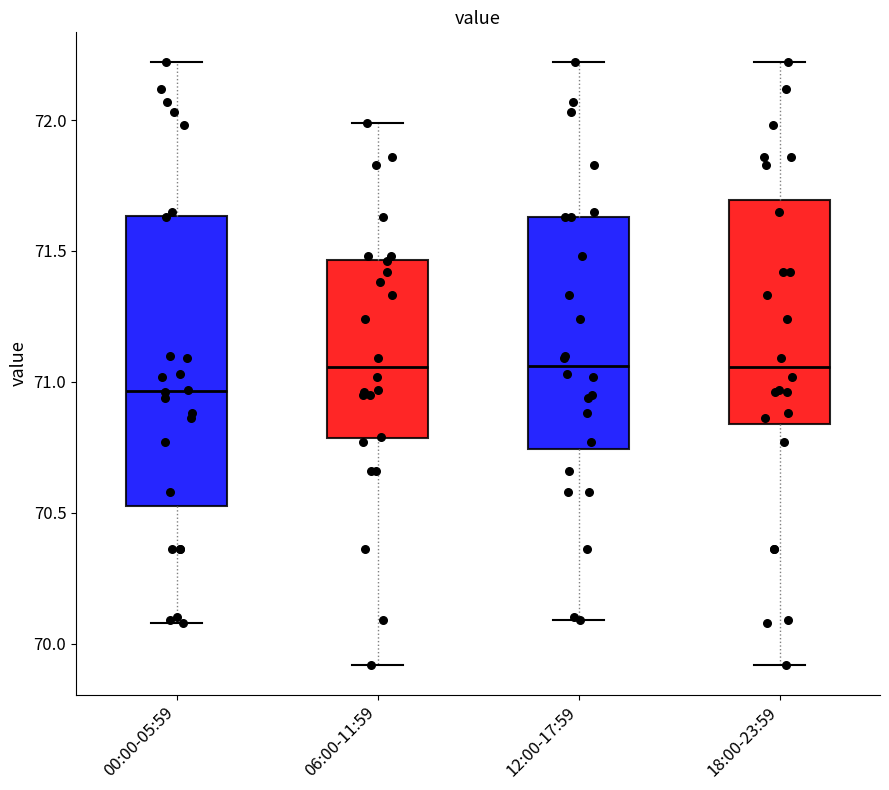

Reading left to right, transcribe this box plot: for each box, give where its median line is, the range the box spans, and where its two whiskers end, as read against the y-axis. The values are not printed on the chart, so give them approximately, as read against the axis.

00:00-05:59: median 70.95, box 70.55 to 71.65, whiskers 70.10 to 72.20
06:00-11:59: median 71.05, box 70.80 to 71.45, whiskers 69.90 to 72.00
12:00-17:59: median 71.05, box 70.75 to 71.65, whiskers 70.10 to 72.20
18:00-23:59: median 71.05, box 70.85 to 71.70, whiskers 69.90 to 72.20